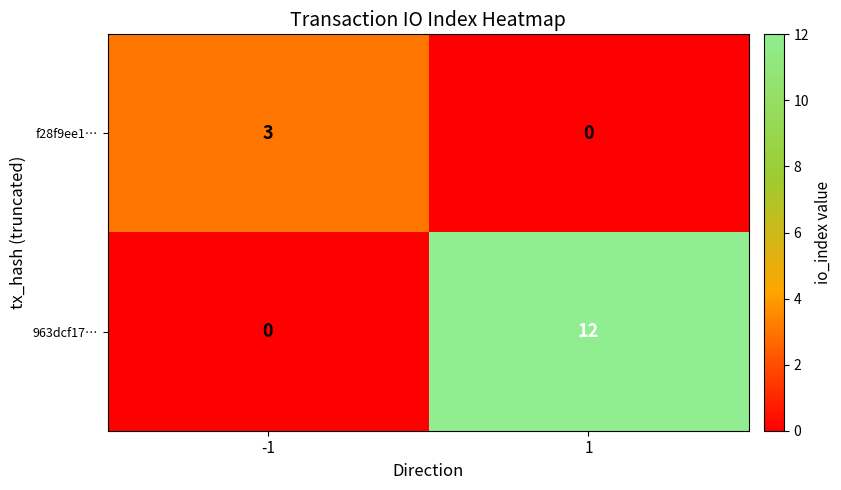

What is the greatest value displayed?

12